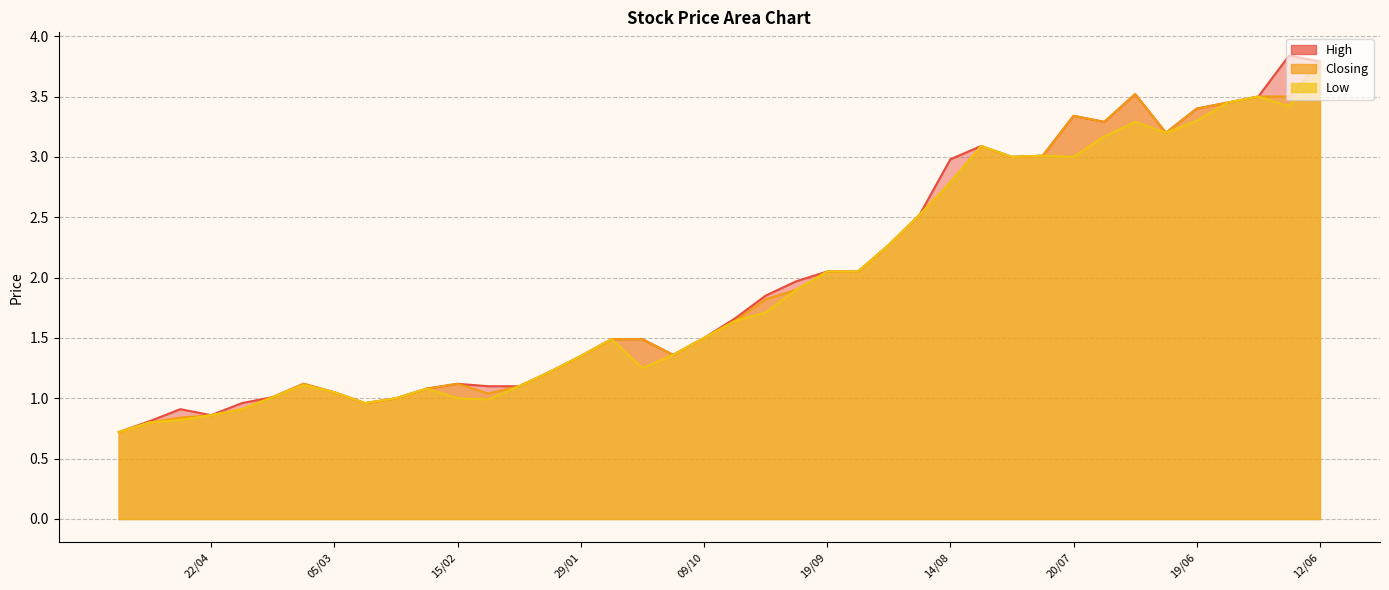

Which series changed the most between 23/04 and 26/06?

Low